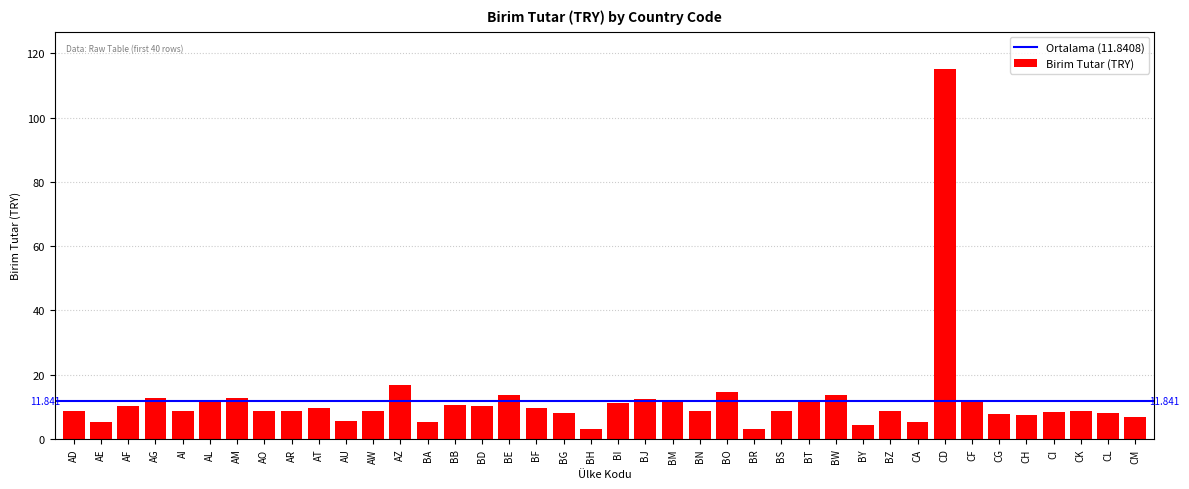

Does the chart contain stacked bars?

No